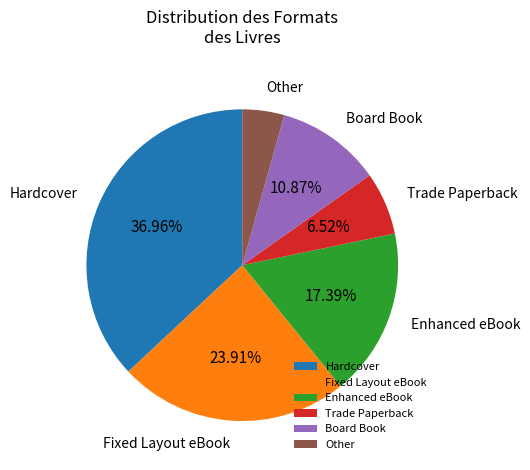

To the nearest percent, what is the average slice percentage?

17%